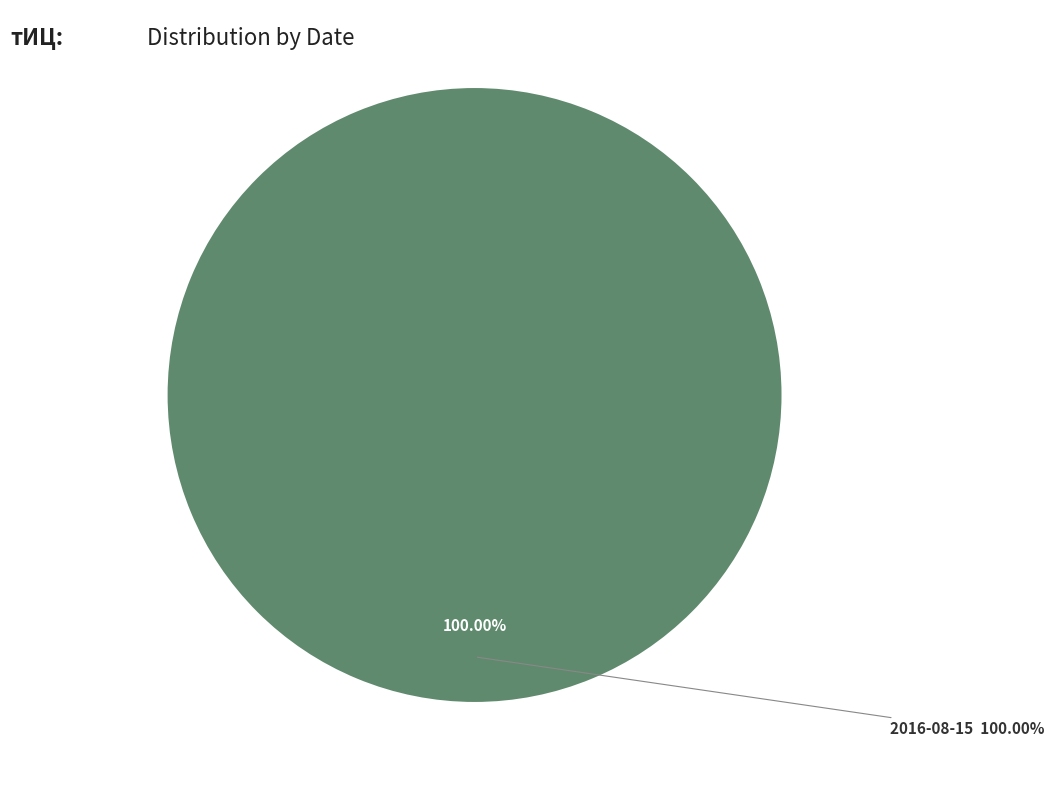

Is it true that 2016-08-15 is 99% of the pie?

False